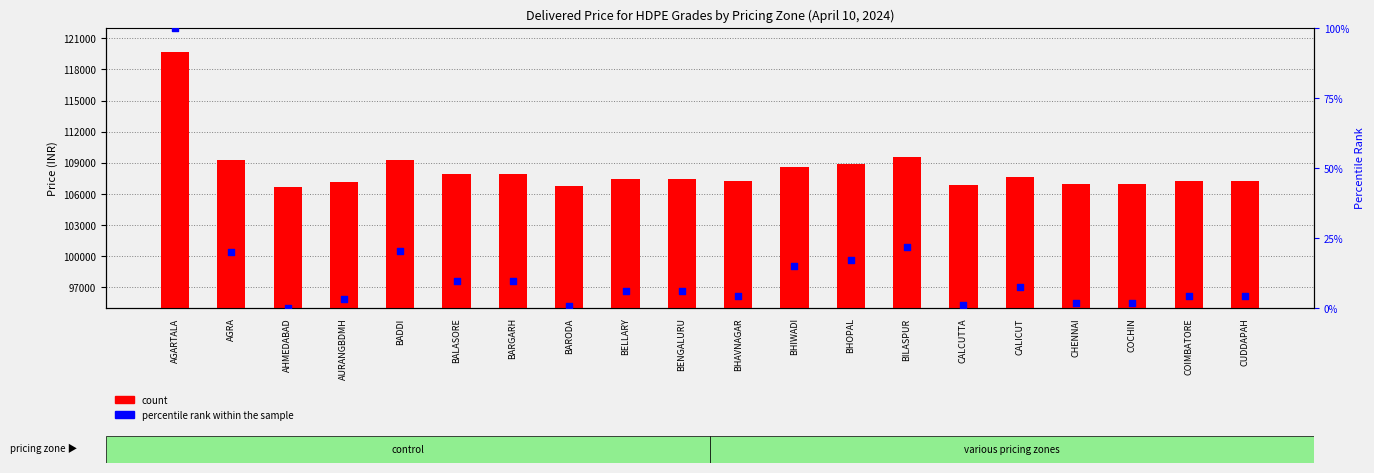

At which category is the sum across all series the highest?

AGARTALA